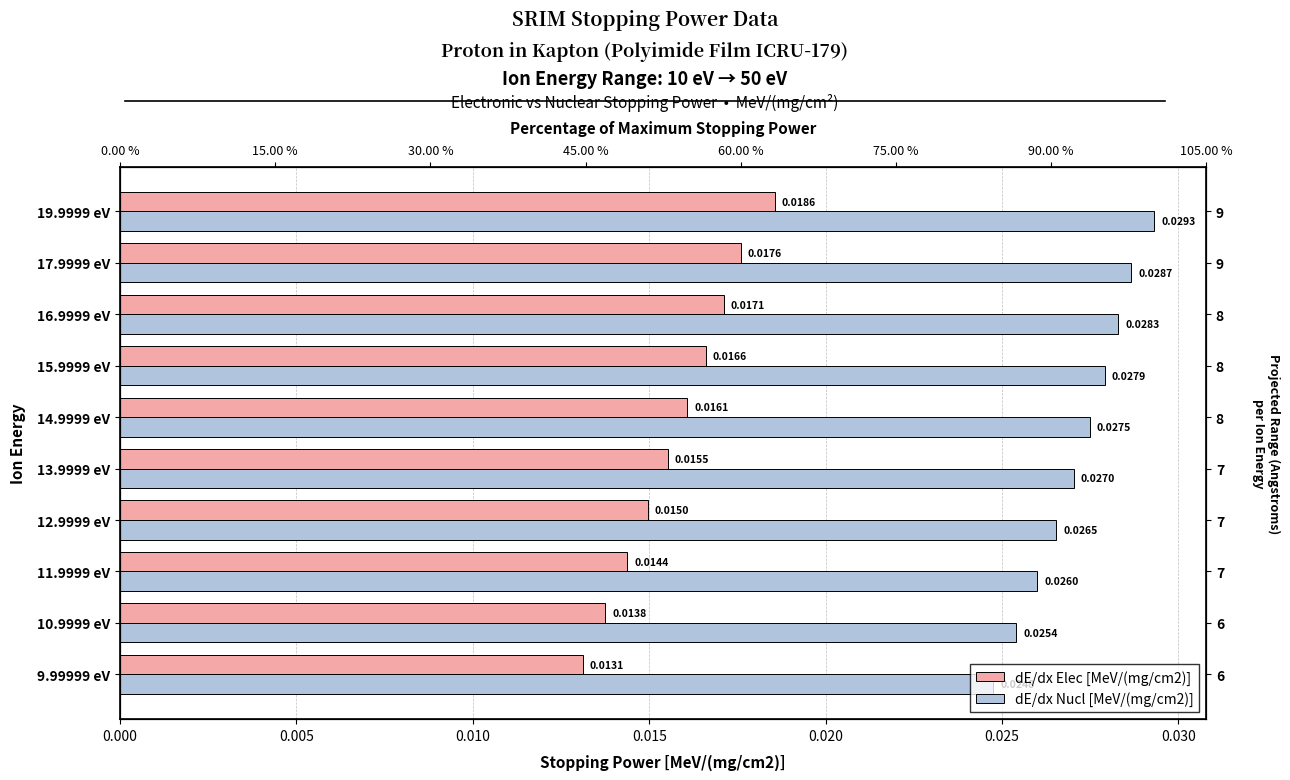

Which series has the widest spread of values?

dE/dx Elec [MeV/(mg/cm2)]